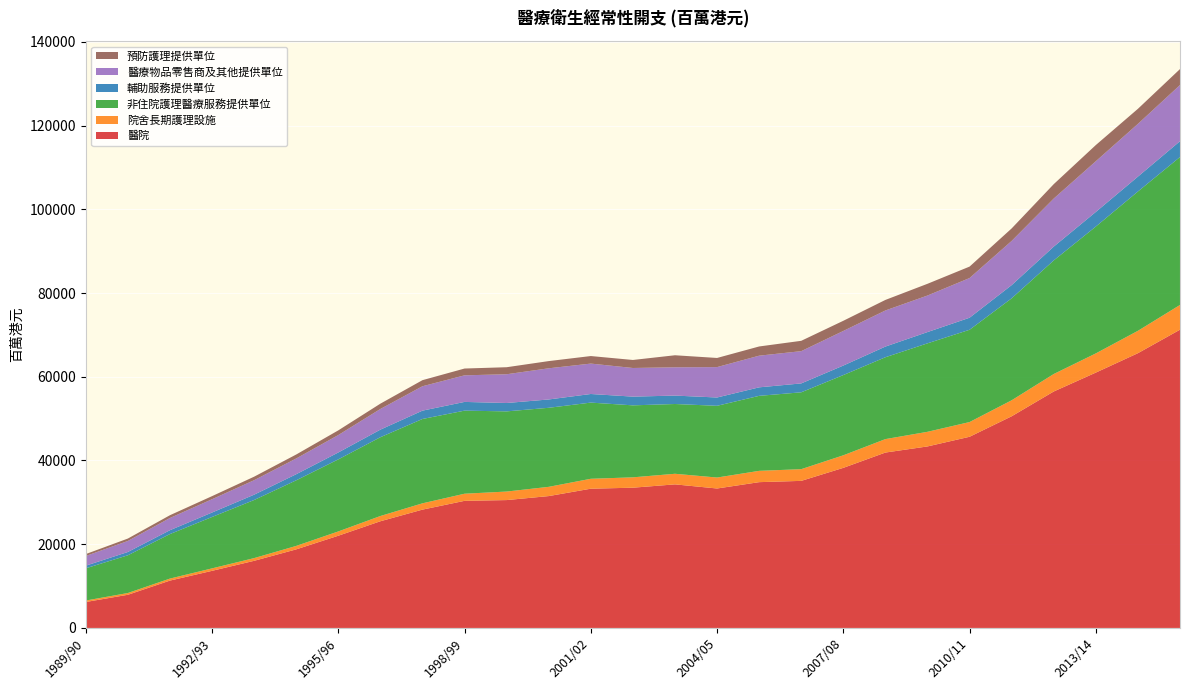

Reading left to right, what are all the values shown in this chart?

醫院: 1989/90=6195	1990/91=7920	1991/92=11311	1992/93=13640	1993/94=16033	1994/95=18766	1995/96=22024	1996/97=25482	1997/98=28261	1998/99=30359	1999/00=30540	2000/01=31496	2001/02=33259	2002/03=33498	2003/04=34293	2004/05=33308	2005/06=34823	2006/07=35128	2007/08=38239	2008/09=41895	2009/10=43355	2010/11=45663	2011/12=50558	2012/13=56478	2013/14=60992	2014/15=65628	2015/16=71240
院舍長期護理設施: 1989/90=349	1990/91=422	1991/92=480	1992/93=589	1993/94=648	1994/95=828	1995/96=1026	1996/97=1253	1997/98=1505	1998/99=1702	1999/00=2039	2000/01=2208	2001/02=2370	2002/03=2477	2003/04=2531	2004/05=2619	2005/06=2700	2006/07=2798	2007/08=2998	2008/09=3212	2009/10=3494	2010/11=3517	2011/12=3822	2012/13=4176	2013/14=4586	2014/15=5345	2015/16=5909
非住院護理醫療服務提供單位: 1989/90=7697	1990/91=9012	1991/92=10631	1992/93=12274	1993/94=13878	1994/95=15668	1995/96=17214	1996/97=18821	1997/98=20147	1998/99=19843	1999/00=19150	2000/01=18882	2001/02=18196	2002/03=17194	2003/04=16667	2004/05=17134	2005/06=17917	2006/07=18358	2007/08=19166	2008/09=19554	2009/10=21132	2010/11=22044	2011/12=24355	2012/13=27130	2013/14=30300	2014/15=33277	2015/16=35338
輔助服務提供單位: 1989/90=632	1990/91=786	1991/92=924	1992/93=1065	1993/94=1271	1994/95=1454	1995/96=1646	1996/97=1810	1997/98=1990	1998/99=2085	1999/00=2001	2000/01=1987	2001/02=2055	2002/03=2083	2003/04=2010	2004/05=1983	2005/06=2030	2006/07=2124	2007/08=2271	2008/09=2548	2009/10=2690	2010/11=2872	2011/12=3152	2012/13=3301	2013/14=3488	2014/15=3554	2015/16=3777
醫療物品零售商及其他提供單位: 1989/90=2309	1990/91=2638	1991/92=2918	1992/93=3177	1993/94=3460	1994/95=3764	1995/96=4163	1996/97=4935	1997/98=5829	1998/99=6351	1999/00=6868	2000/01=7447	2001/02=7264	2002/03=6842	2003/04=6760	2004/05=7261	2005/06=7564	2006/07=7707	2007/08=8265	2008/09=8625	2009/10=8731	2010/11=9486	2011/12=10562	2012/13=11481	2013/14=12114	2014/15=12599	2015/16=13420
預防護理提供單位: 1989/90=461	1990/91=574	1991/92=662	1992/93=736	1993/94=839	1994/95=946	1995/96=1118	1996/97=1270	1997/98=1451	1998/99=1623	1999/00=1678	2000/01=1720	2001/02=1801	2002/03=1914	2003/04=2872	2004/05=2182	2005/06=2199	2006/07=2468	2007/08=2429	2008/09=2517	2009/10=2801	2010/11=2730	2011/12=2980	2012/13=3439	2013/14=3863	2014/15=3596	2015/16=3807